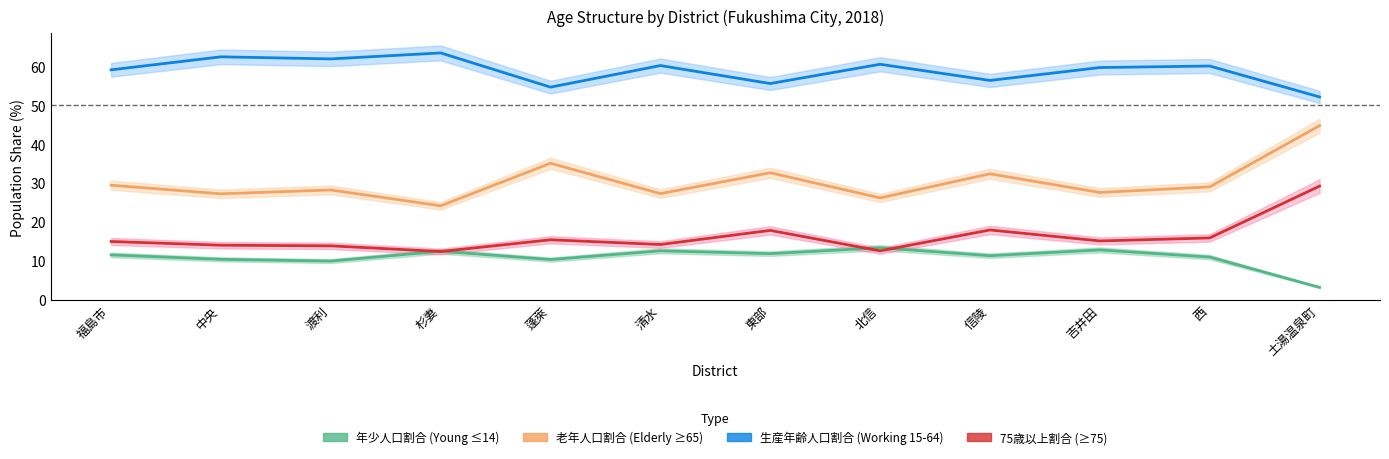

Which series has the widest spread of values?

老年人口割合